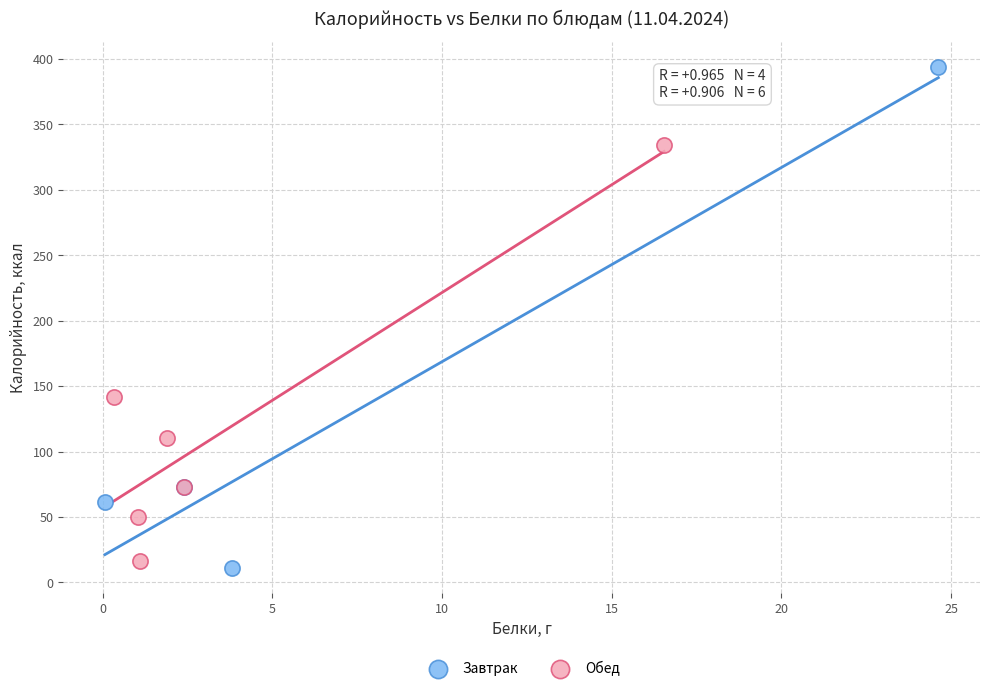

Which series reaches the maximum Y coordinate?

Завтрак